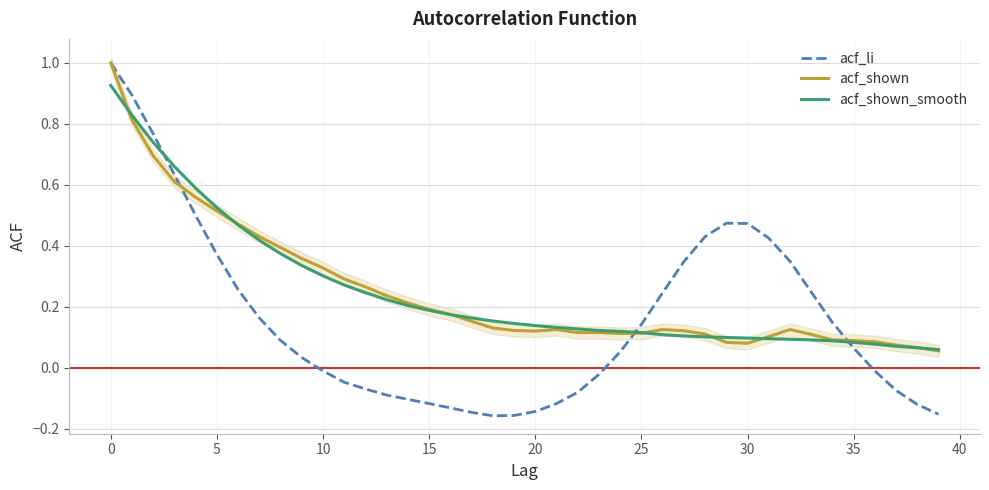

The value of acf_shown at 15 is 0.2. True or false?

True